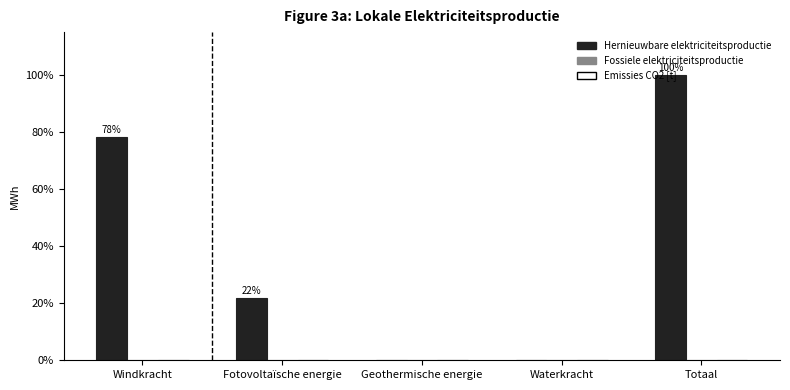

Between Geothermische energie and Windkracht, which is larger?

Windkracht